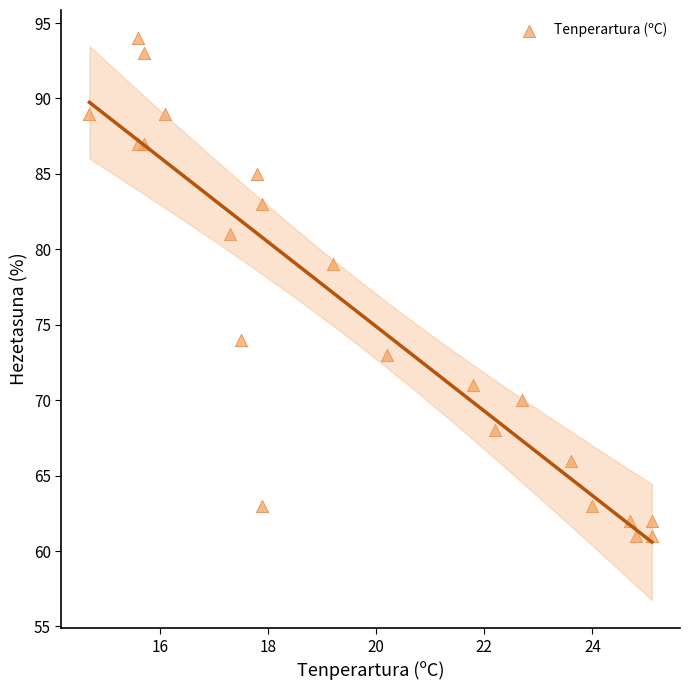

What Y value in the scatter plot is closest to 77?

79